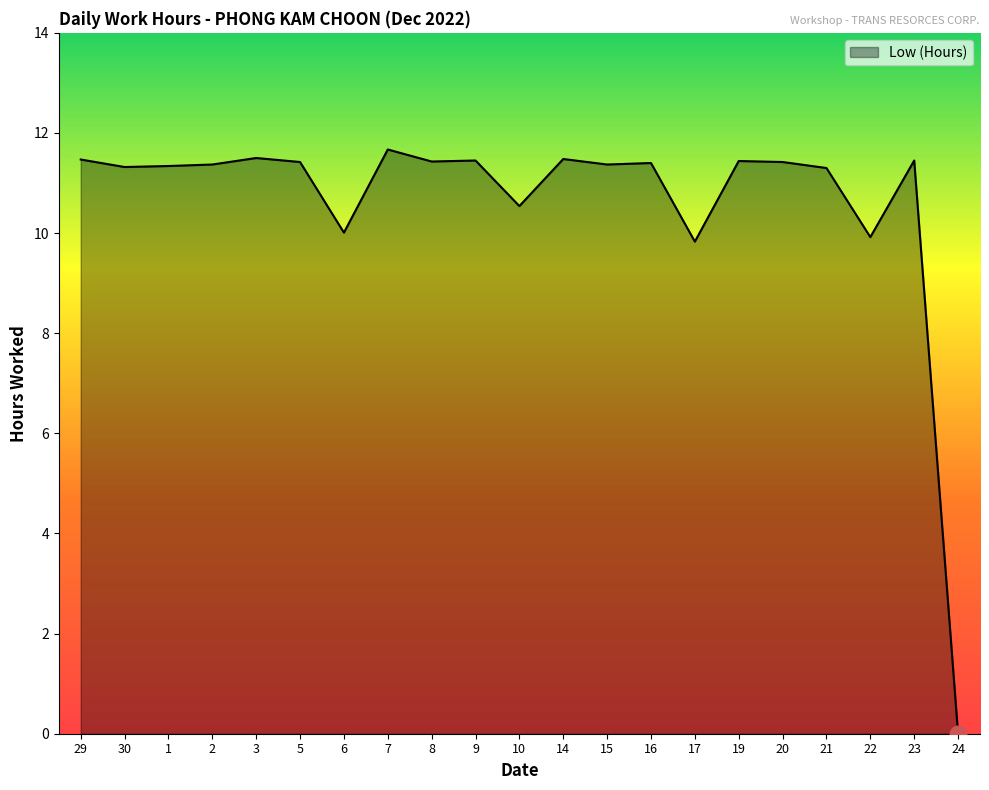

What position from the right is 23?

2